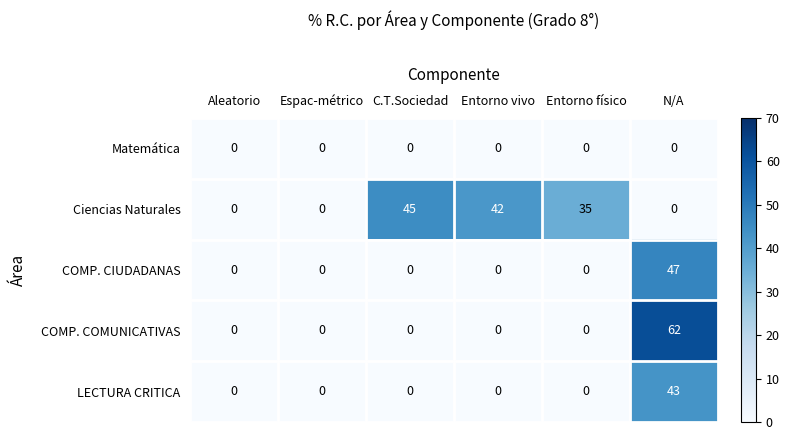

At which category does the chart reach its peak across all series?

N/A